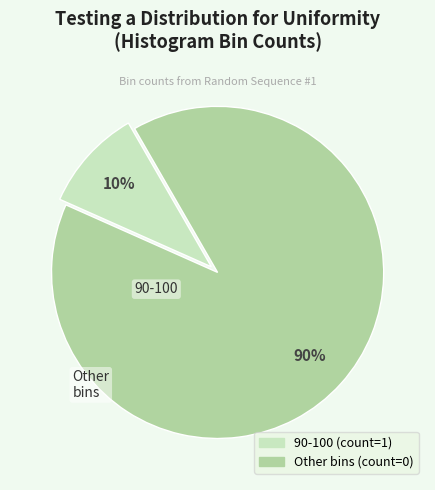

To the nearest percent, what is the average slice percentage?

50%